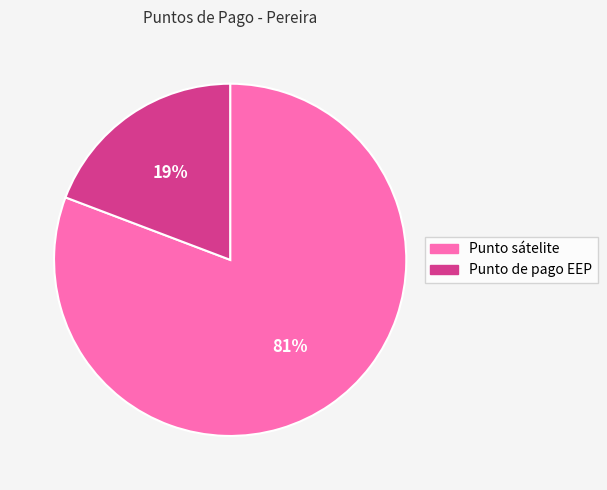

To the nearest percent, what is the average slice percentage?

50%